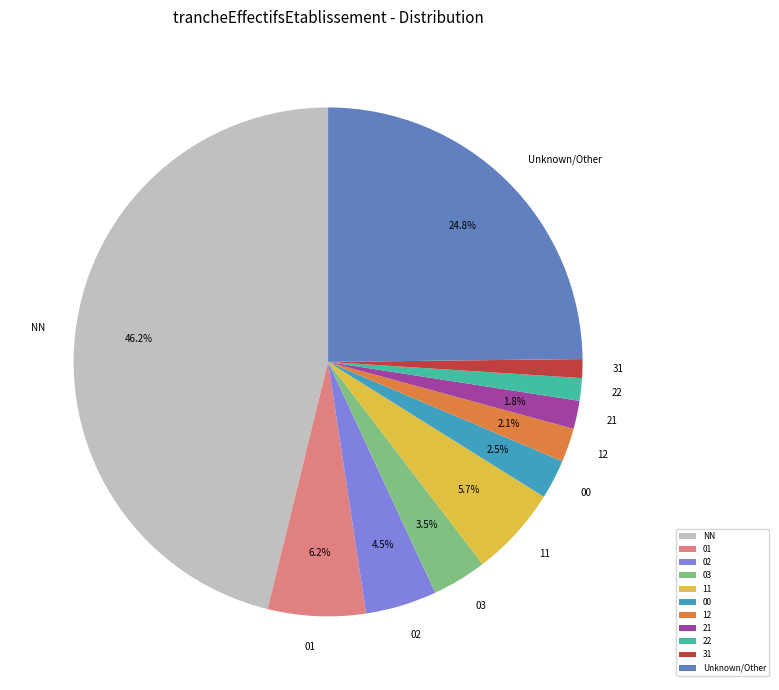

What percentage is the 22 slice, to the nearest percent?

1%